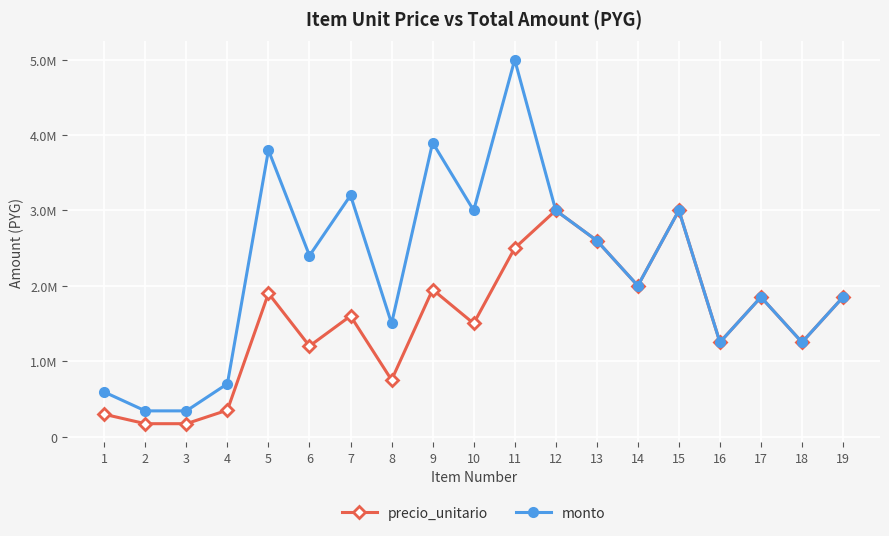

True or false: monto and precio_unitario cross at least once.

False